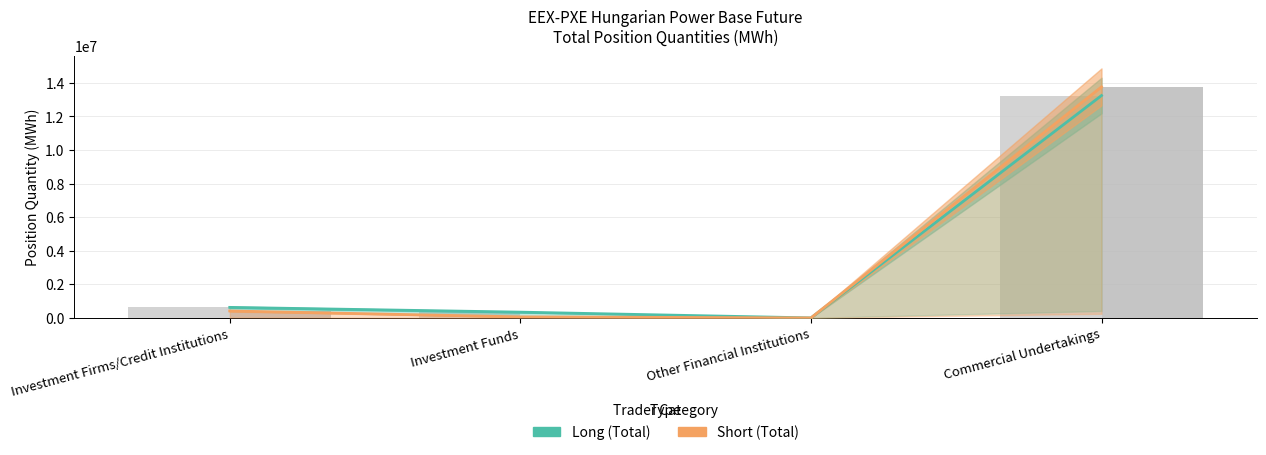

Between Other Financial Institutions and Commercial Undertakings, which is larger?

Commercial Undertakings